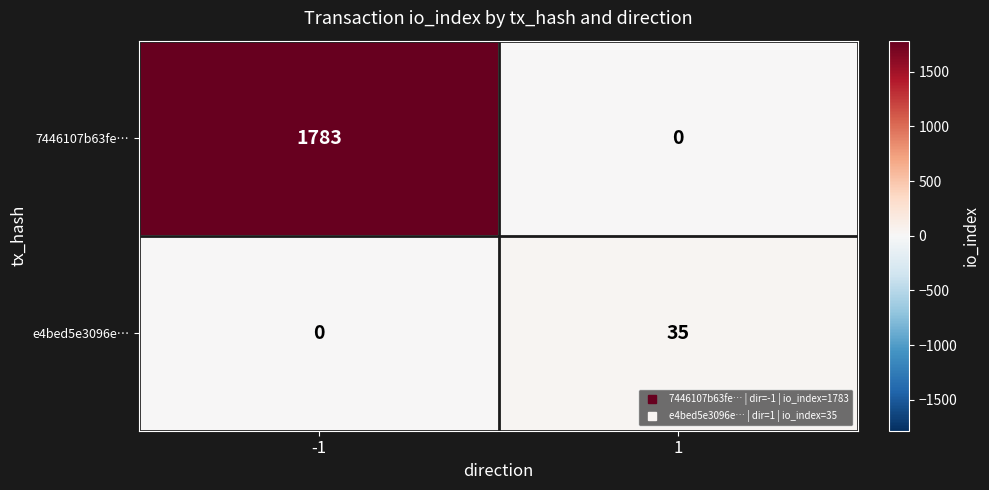

What is the greatest value displayed?

1783